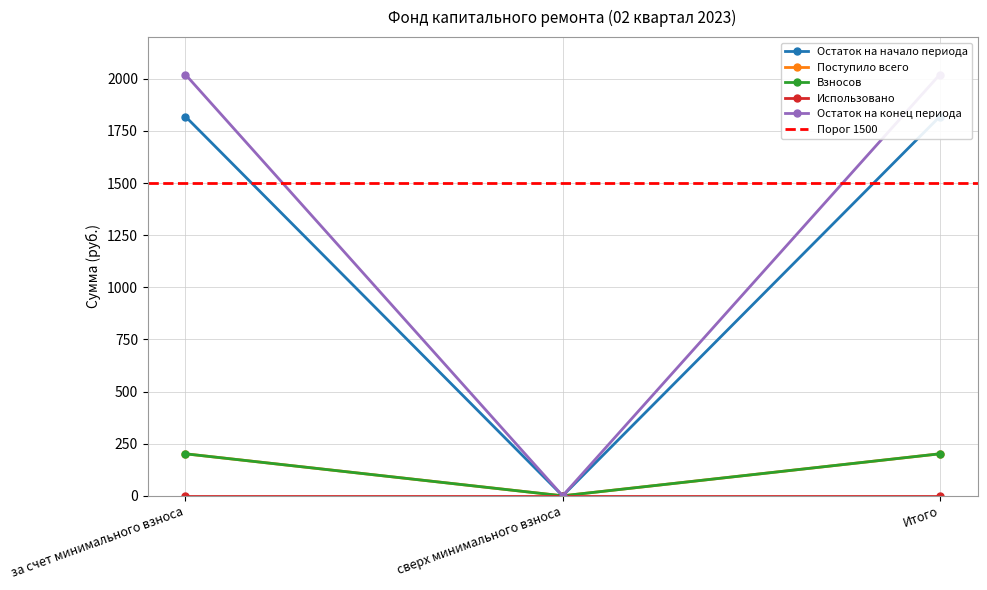

Which series has the largest total across all categories?

Остаток на конец периода